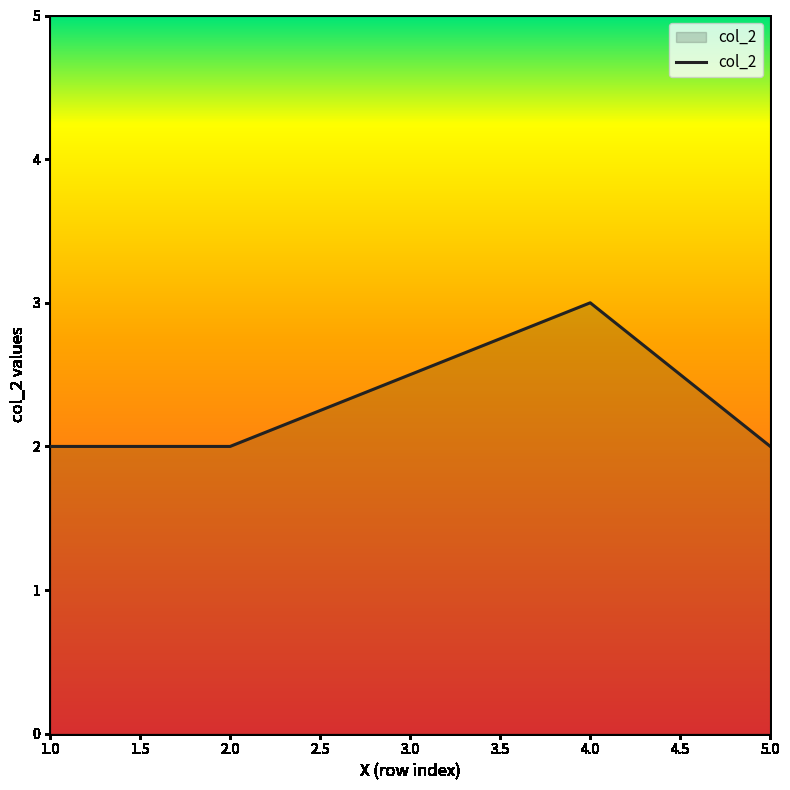

At which category does the chart reach its peak across all series?

4.0